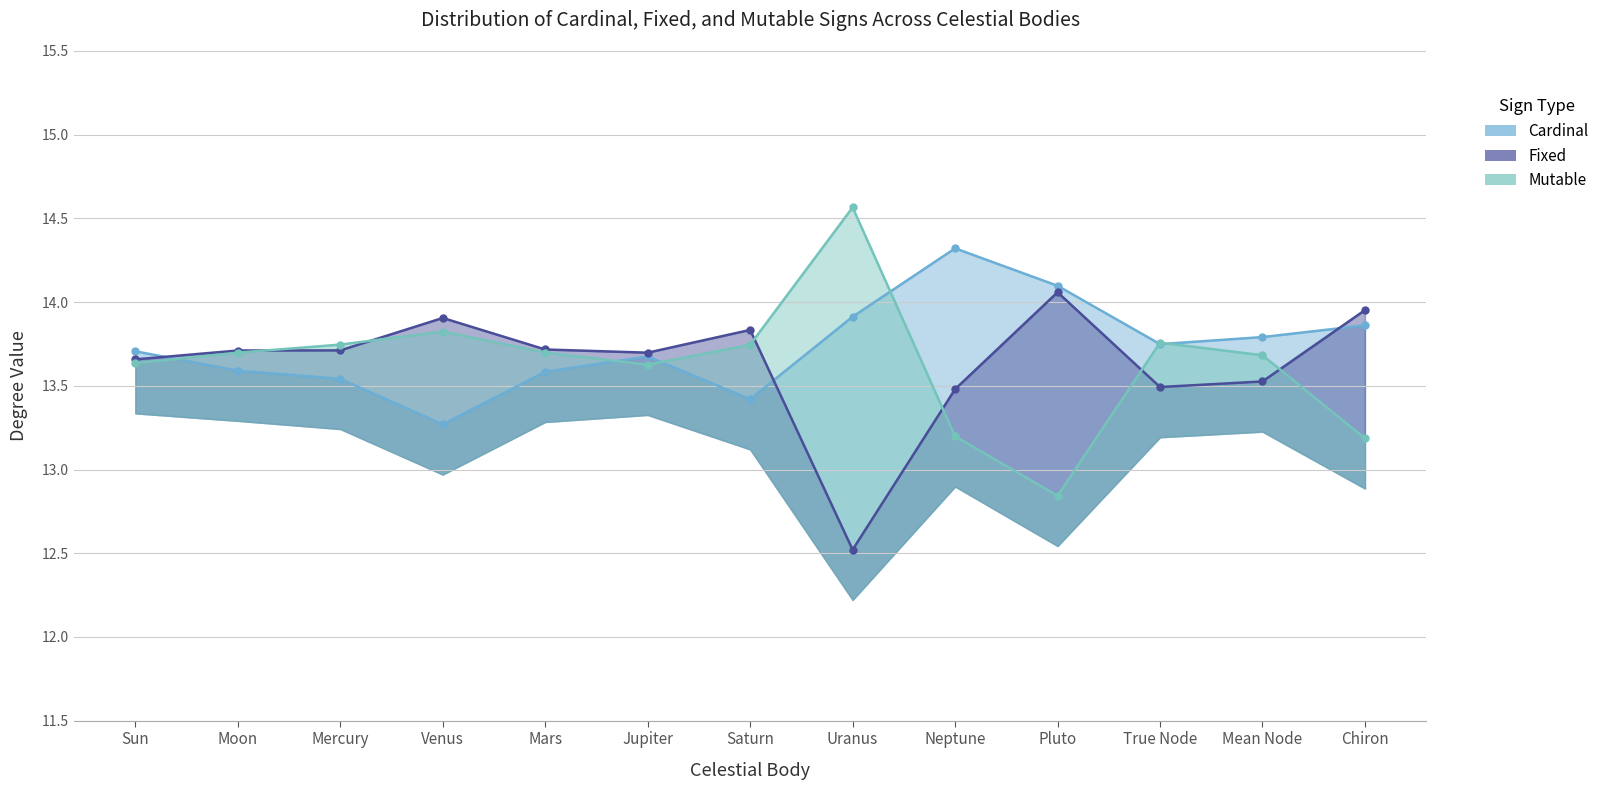

Is it true that Mutable equals 6.0 at Mercury?

False